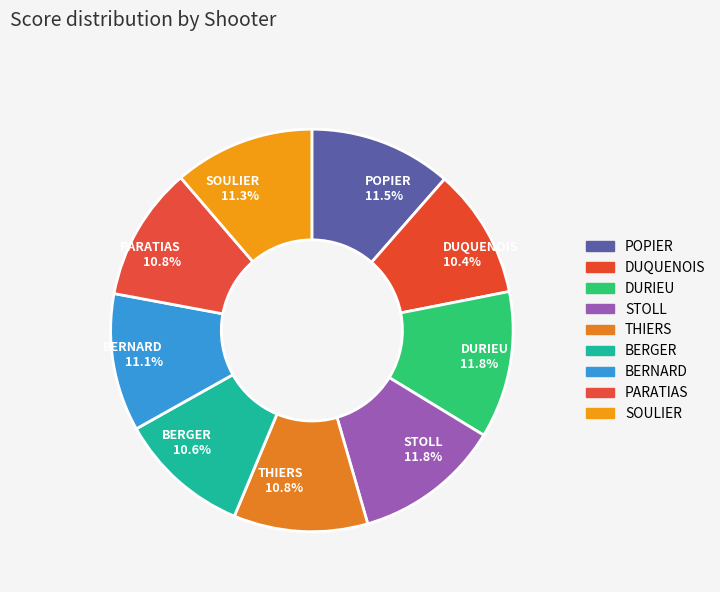

Does BERGER 10.6% account for over 50% of the chart?

No